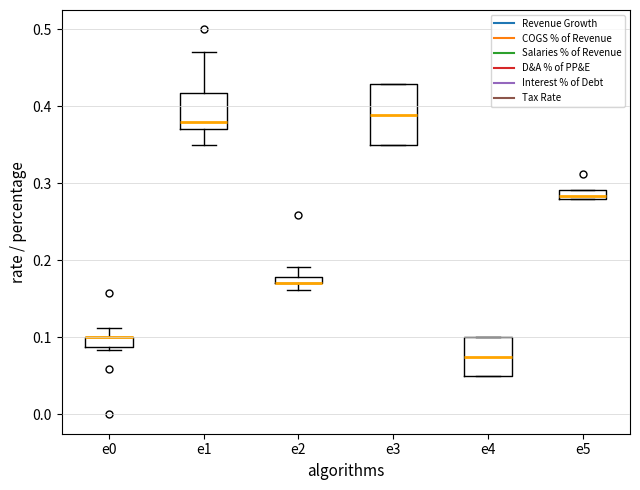

Where is the upper edge of the box for e3 on the y-axis? The values are not printed on the chart, so give them approximately, as read against the axis.

0.43